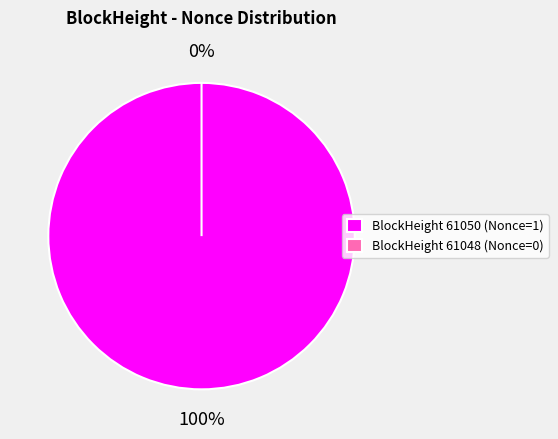

To the nearest percent, what is the difference between the largest and smallest slice percentages?

100%